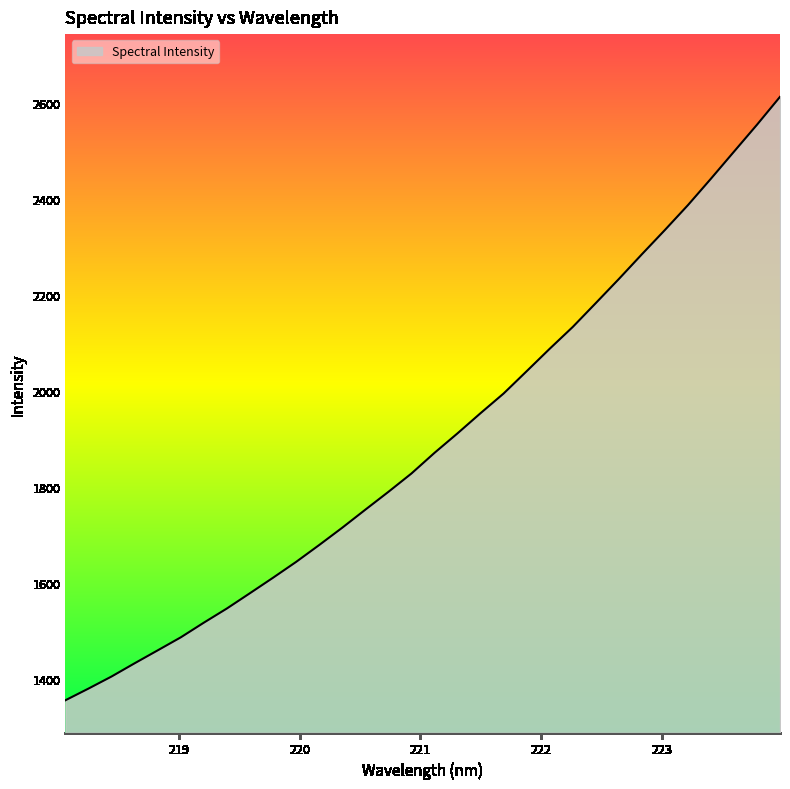

What is the smallest value displayed?

1356.4